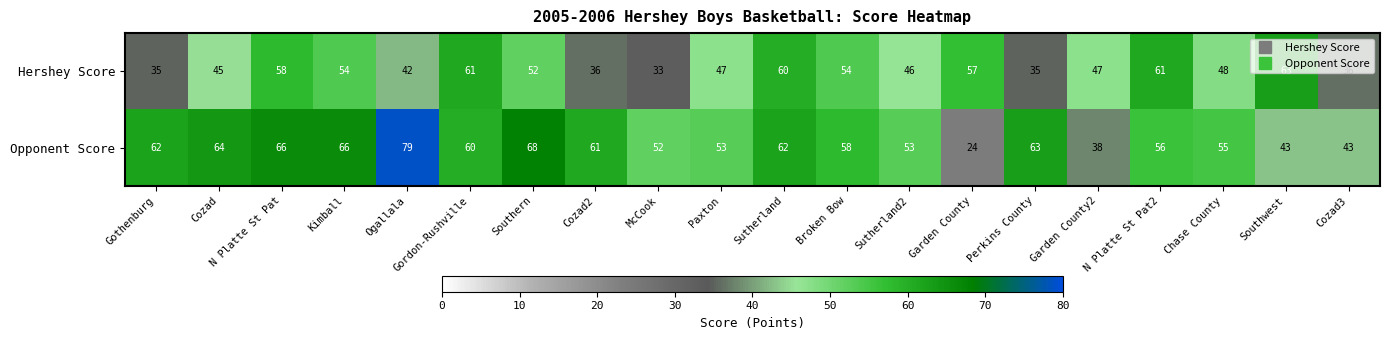

Count the number of categories in the chart.

20